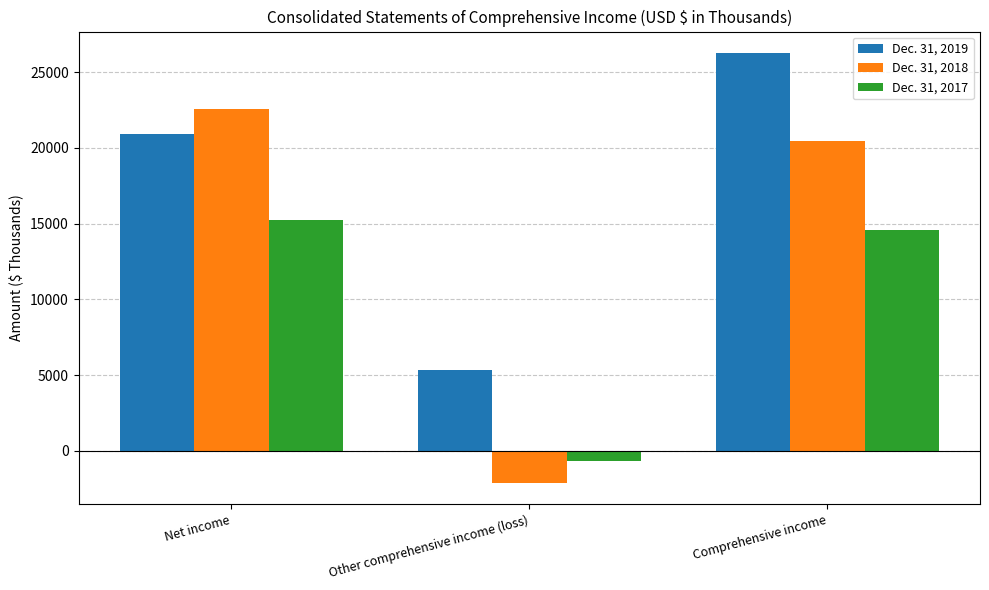

At which category is the sum across all series the highest?

Comprehensive income